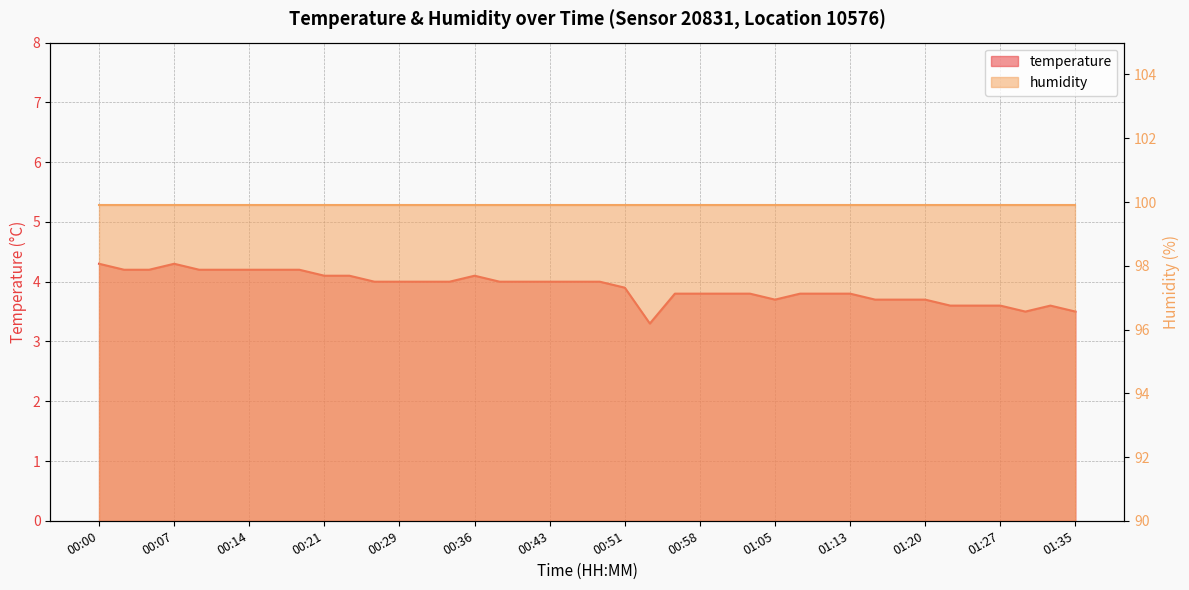

Rank the categories by value from highest to lowest.

00:00, 00:07, 00:02, 00:04, 00:09, 00:12, 00:14, 00:17, 00:19, 00:21, 00:24, 00:36, 00:26, 00:29, 00:31, 00:34, 00:39, 00:41, 00:43, 00:46, 00:48, 00:51, 00:56, 00:58, 01:00, 01:03, 01:08, 01:10, 01:13, 01:05, 01:15, 01:17, 01:20, 01:22, 01:25, 01:27, 01:32, 01:30, 01:35, 00:53